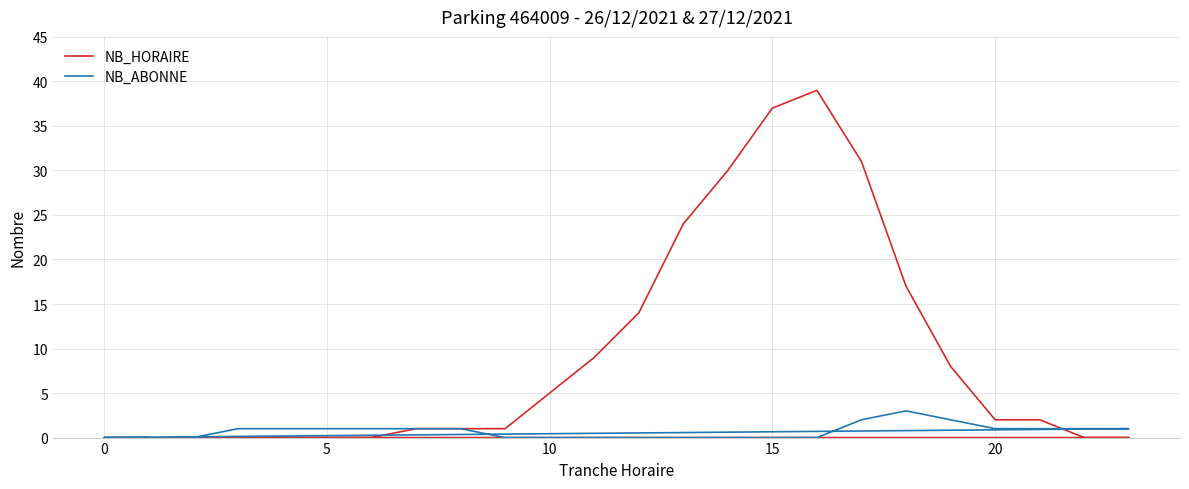

Count the number of data series in this chart.

2